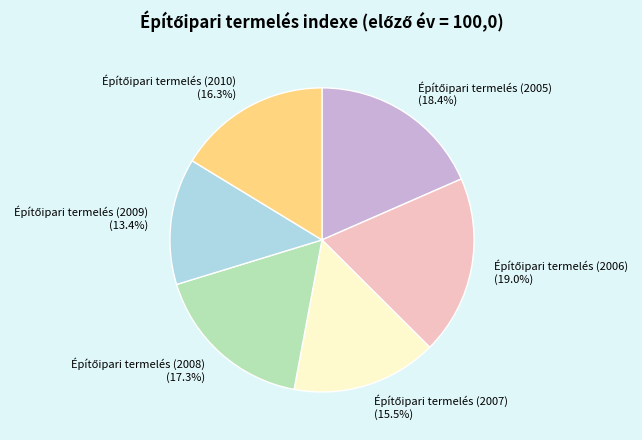

Does any single category account for the majority?

No